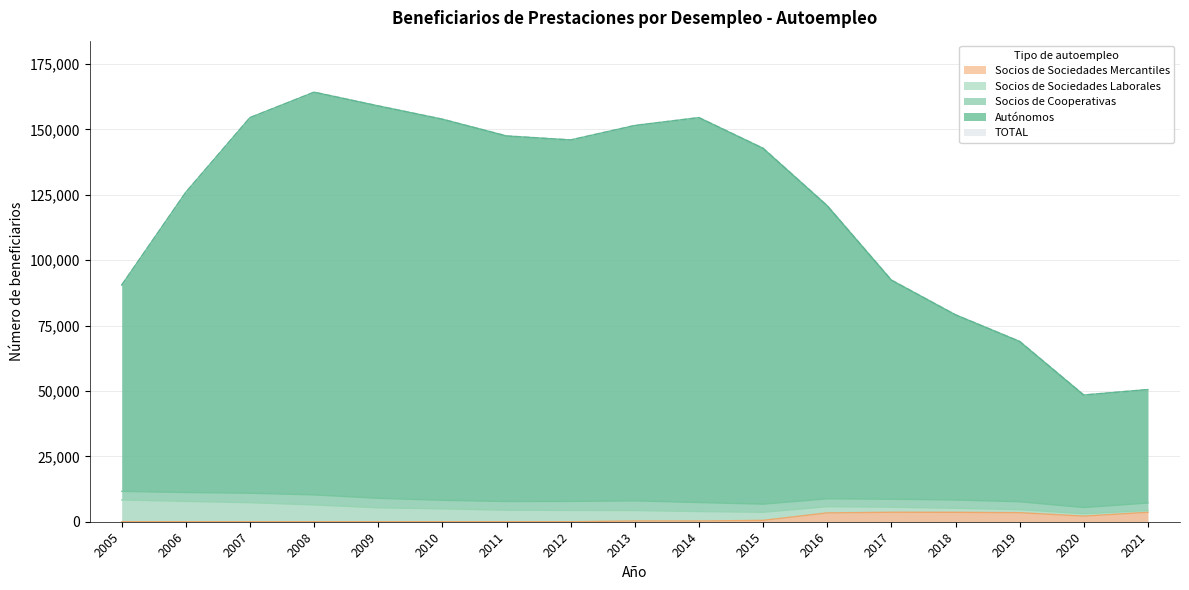

Which has a higher value, 2019 or 2017?

2017